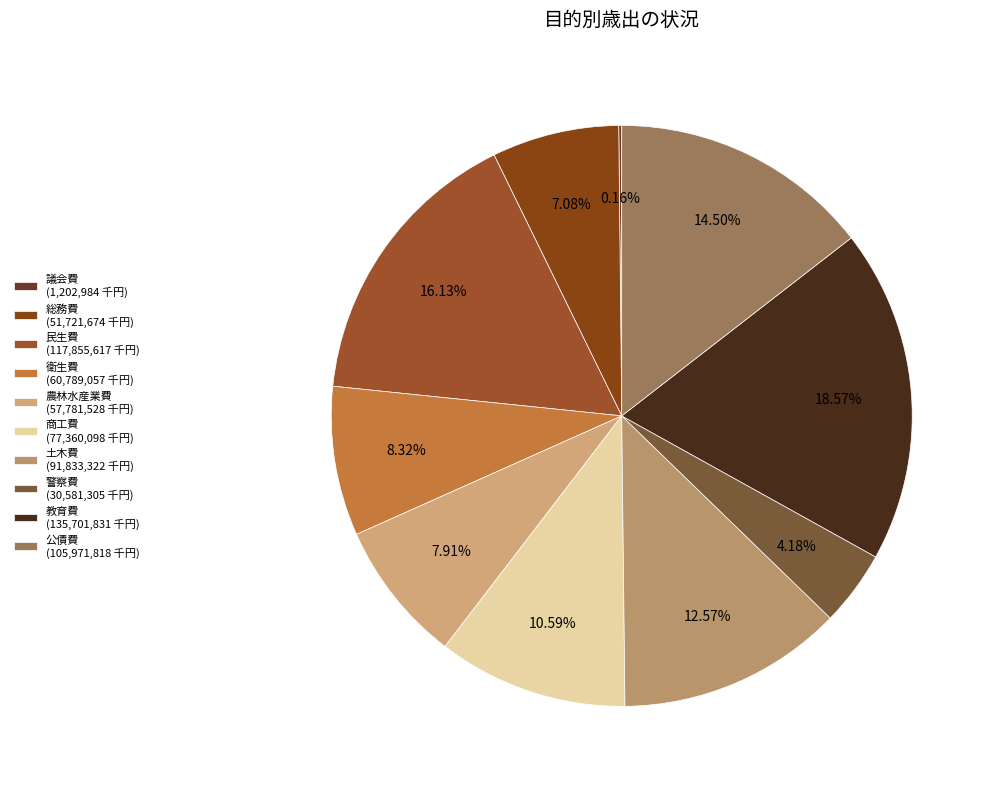

What percentage is NOT represented by 衛生費?

91.7%